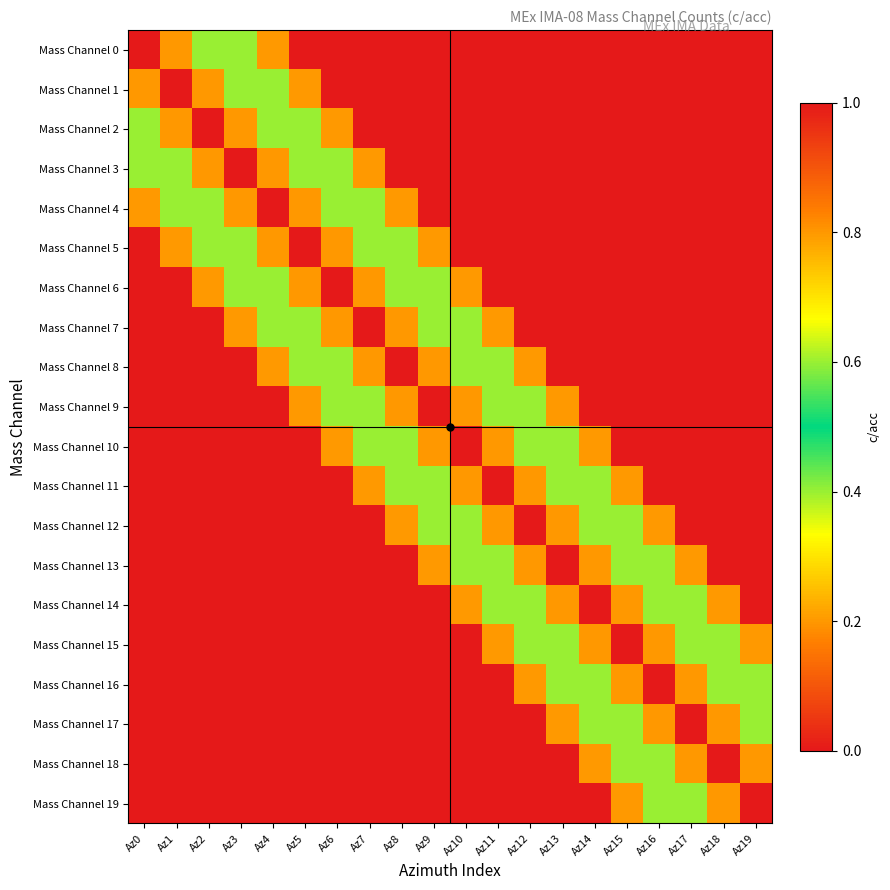

What is the total value across all series at Az5?

5.0